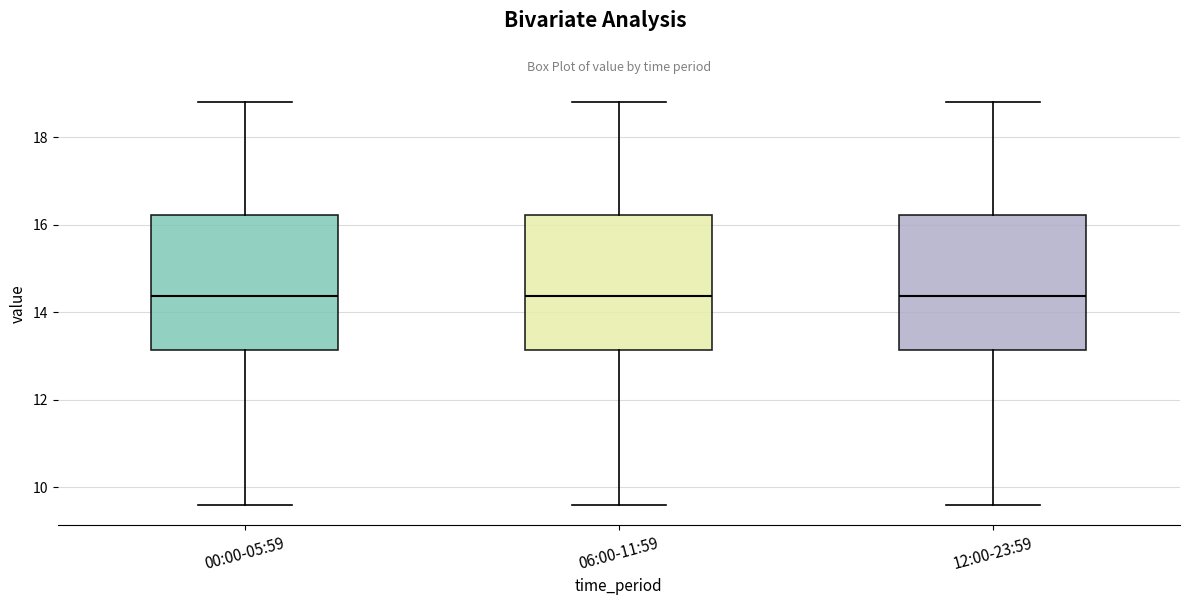

Reading left to right, transcribe this box plot: for each box, give where its median line is, the range the box spans, and where its two whiskers end, as read against the y-axis. The values are not printed on the chart, so give them approximately, as read against the axis.

00:00-05:59: median 14.4, box 13.2 to 16.2, whiskers 9.6 to 18.8
06:00-11:59: median 14.4, box 13.2 to 16.2, whiskers 9.6 to 18.8
12:00-23:59: median 14.4, box 13.2 to 16.2, whiskers 9.6 to 18.8